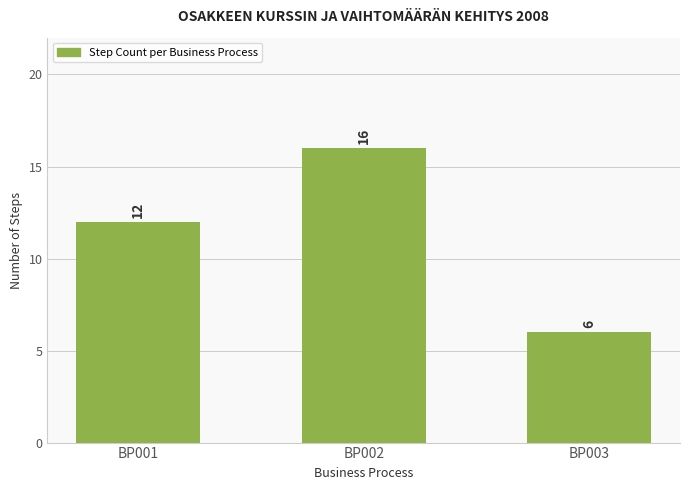

What is the difference between the maximum and minimum values?

10